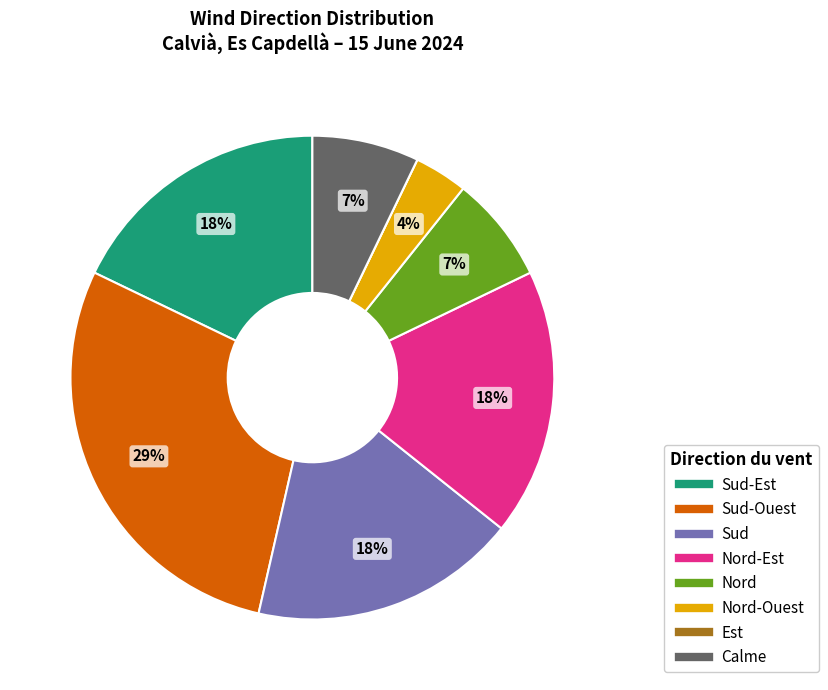

To the nearest percent, what is the average slice percentage?

12%